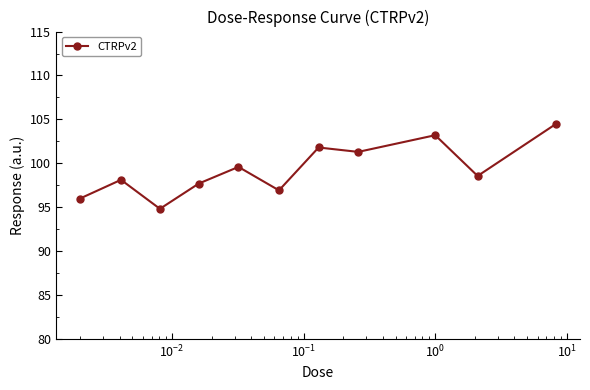

What is the value of the 11th point from the left?

104.5